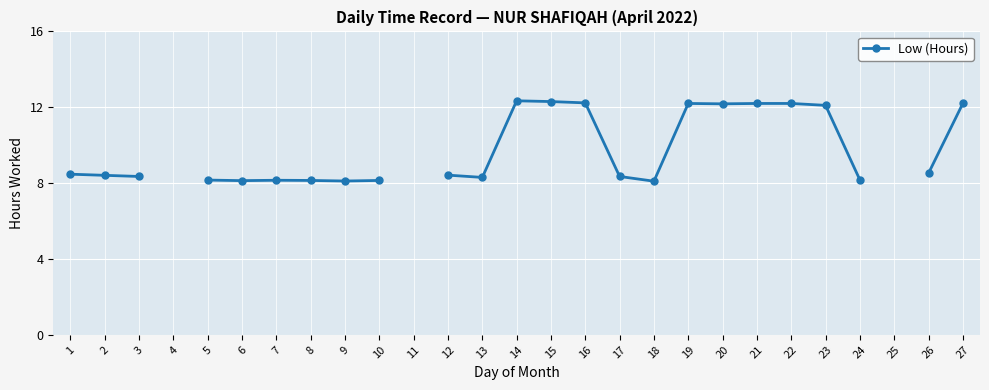

Which has a higher value, 27 or 16?

16